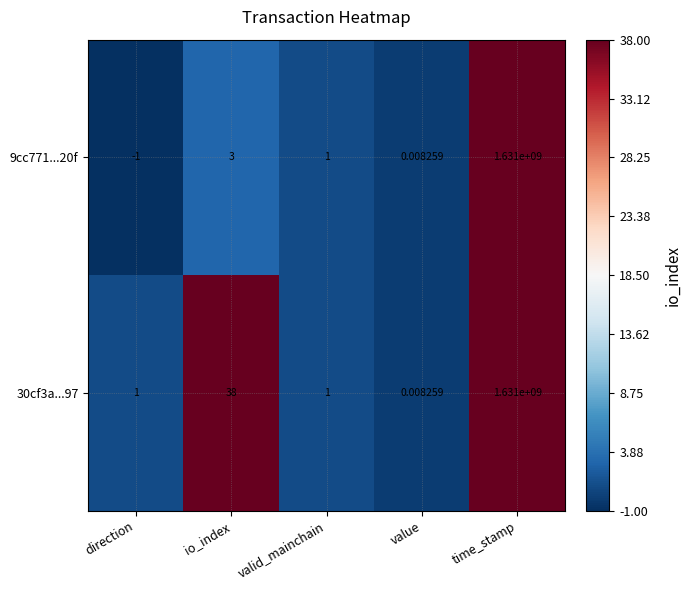

At direction, list the series in order from smallest to largest.

9cc771...20f, 30cf3a...97